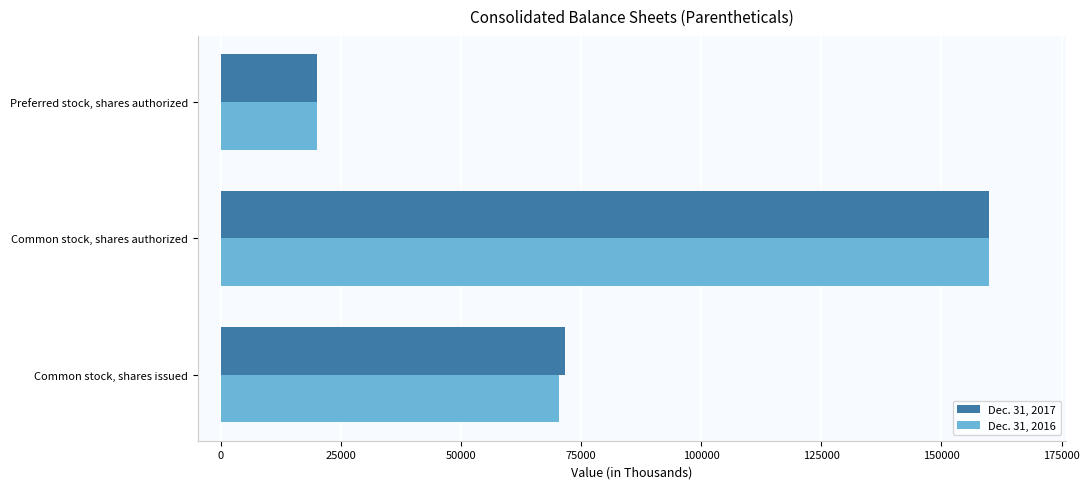

What is the average value of the Dec. 31, 2017 series?

83882